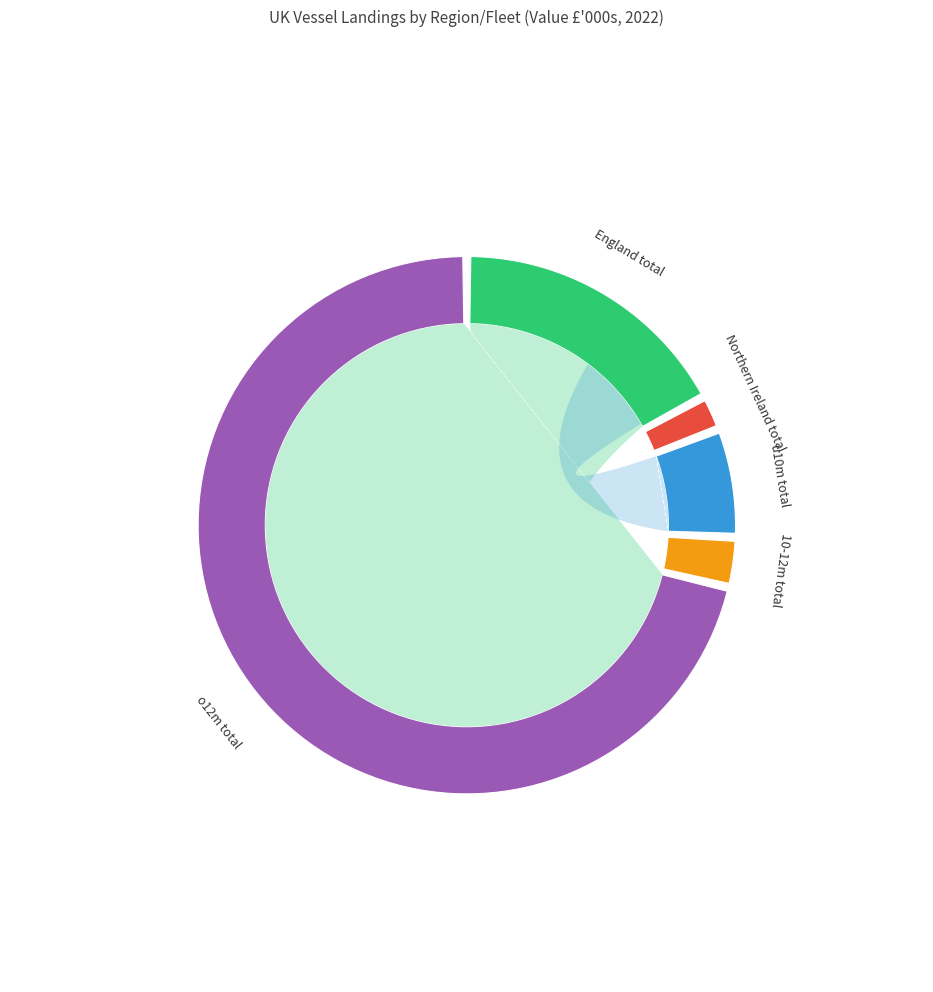

Rank the categories by value from lowest to highest.

Northern Ireland total, 10-12m total, u10m total, England total, o12m total